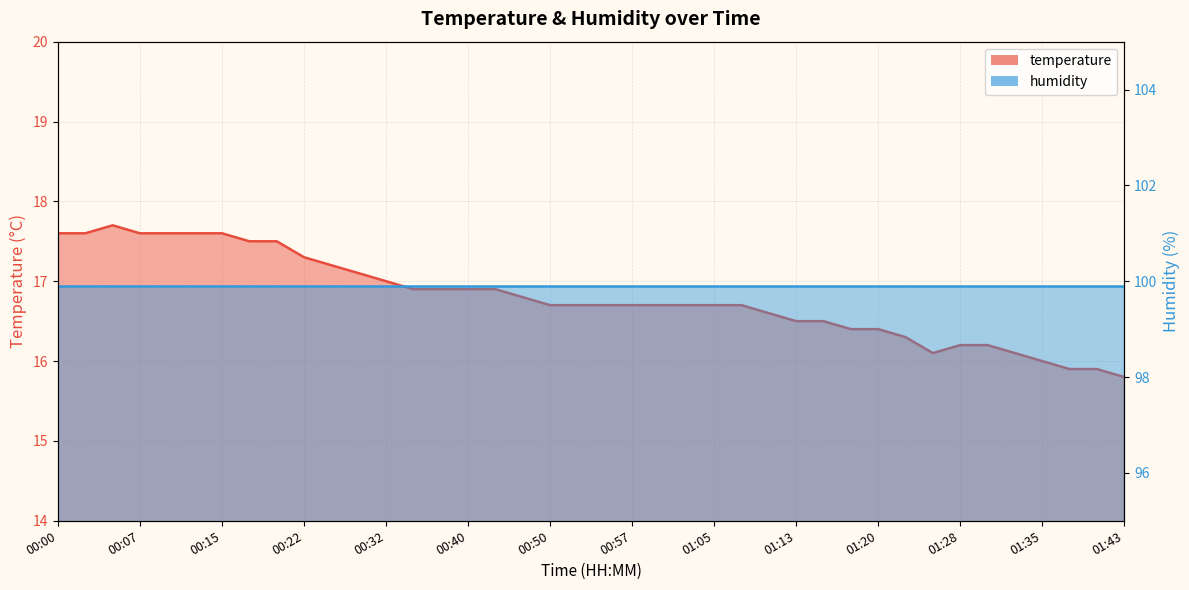

Does the chart have visible grid lines?

Yes